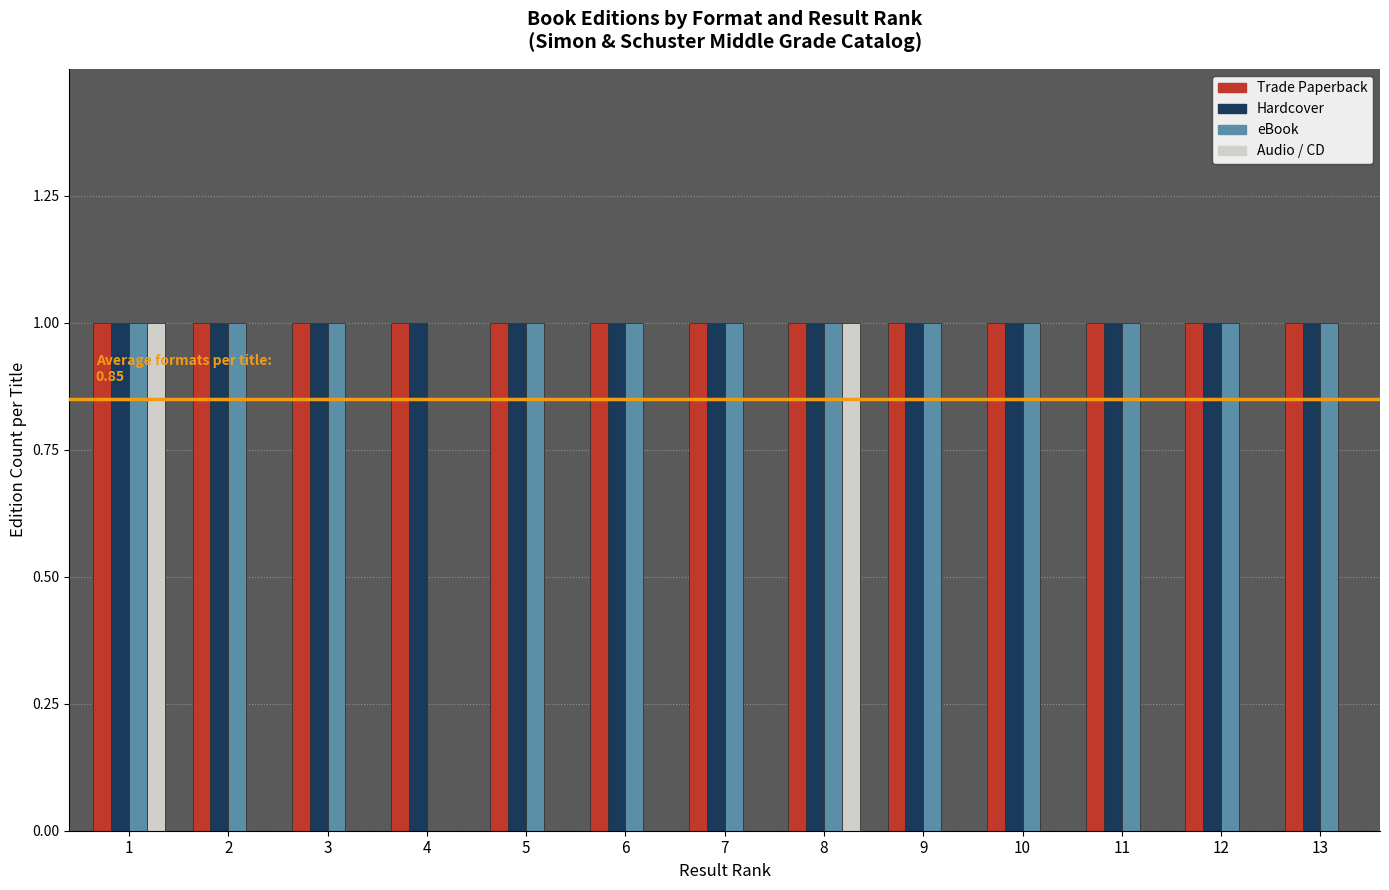

True or false: eBook has a value of 2 at 2.

False